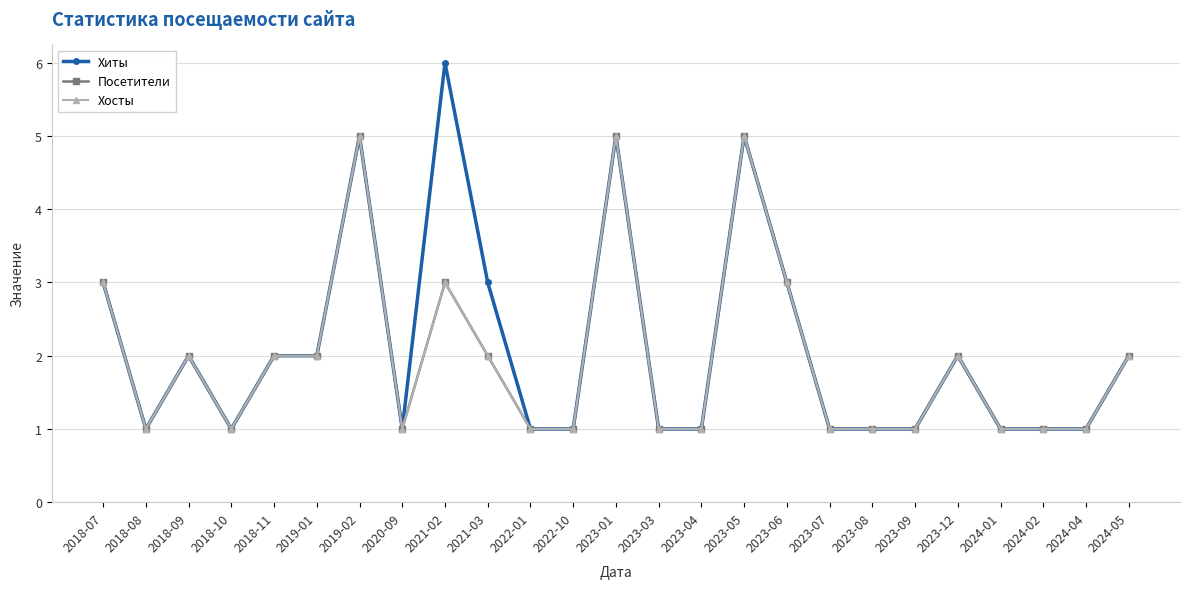

True or false: Посетители has a value of 1 at 2019-01.

False